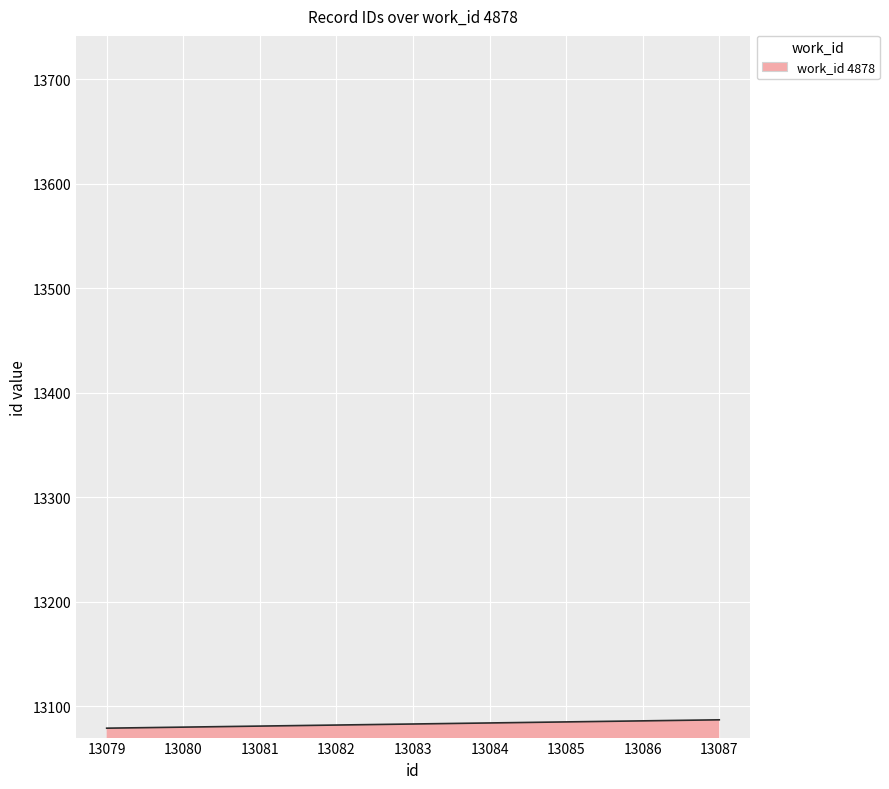

The value at 13087 is 13087. True or false?

True